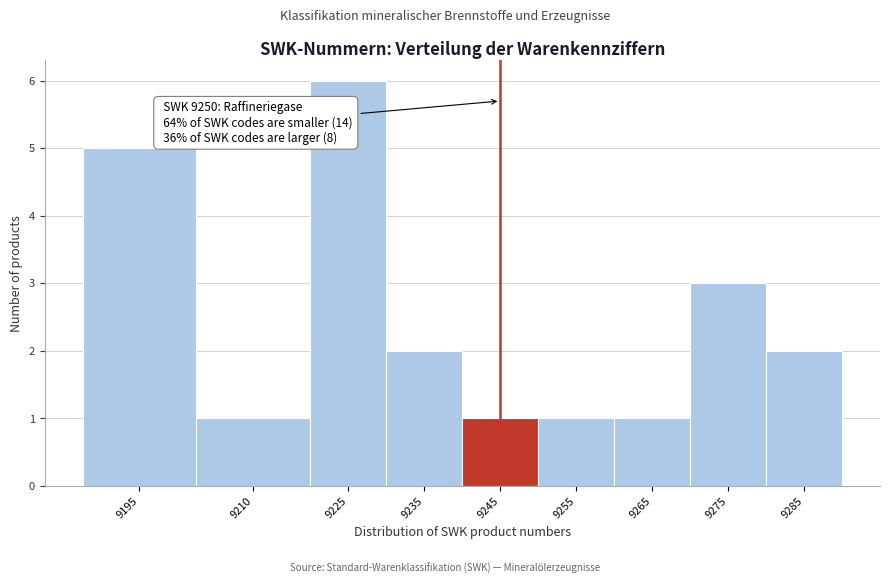

Reading left to right, what are all the values shown in this chart?

5	1	6	2	1	1	1	3	2